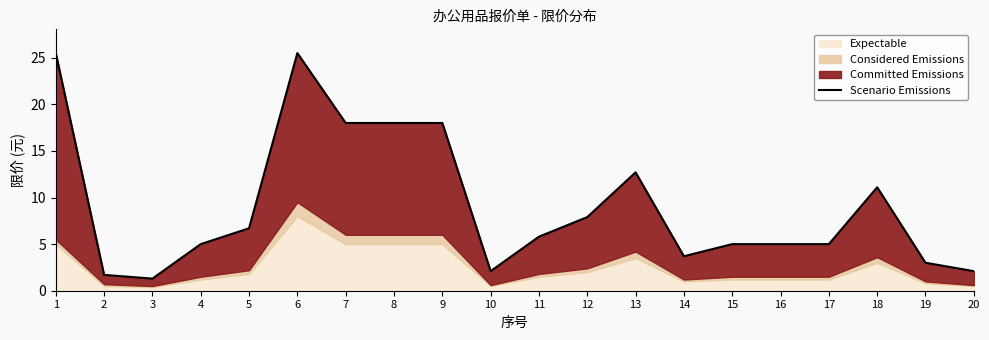

Approximately how many times larger is the value at 5 compared to 10?

3.2